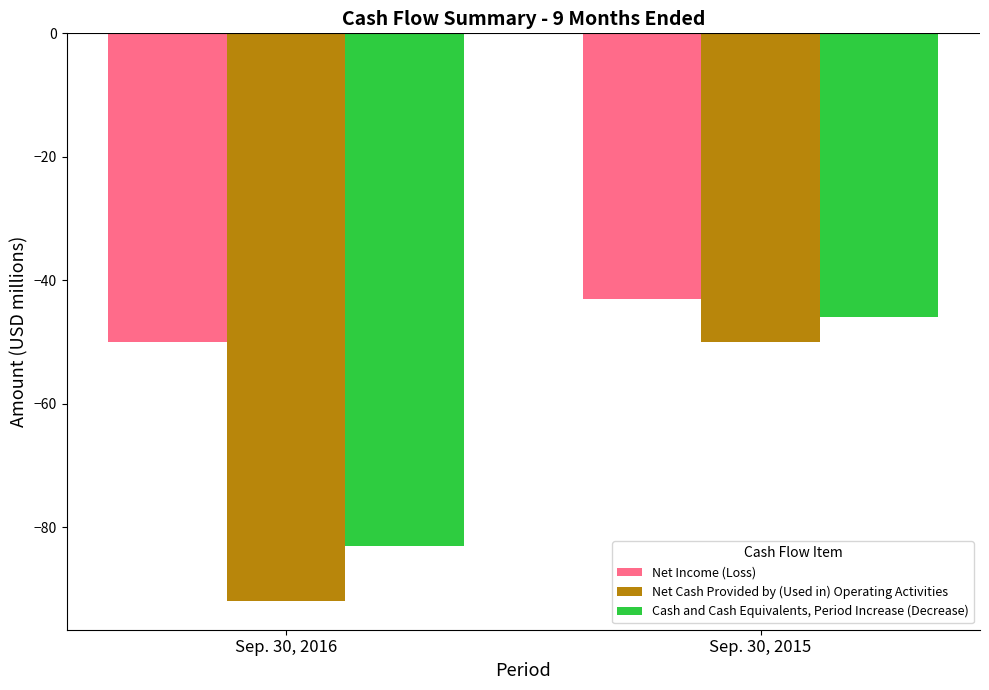

What are all the series names shown in the legend?

Net Income (Loss), Net Cash Provided by (Used in) Operating Activities, Cash and Cash Equivalents, Period Increase (Decrease)